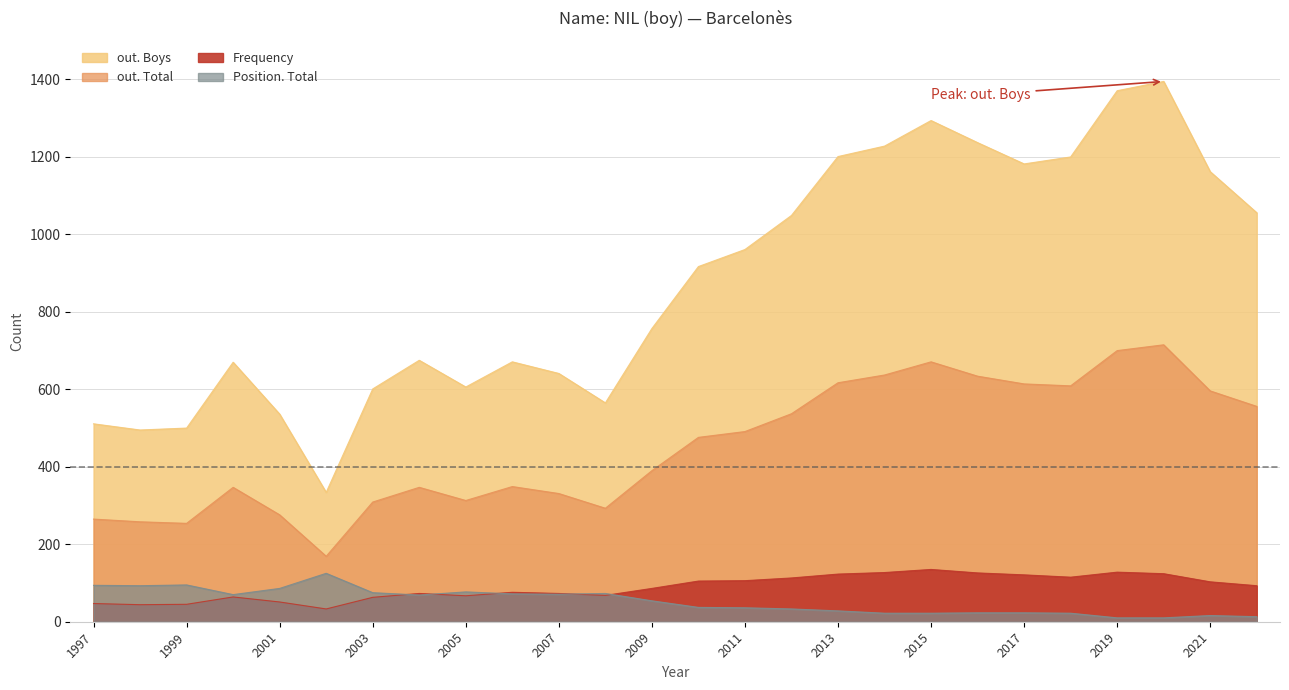

How many lines are shown in the chart?

4